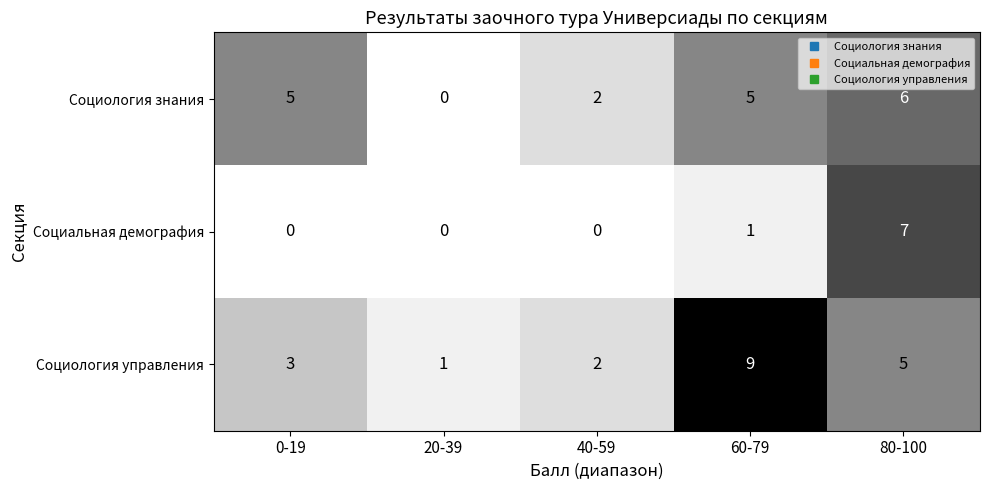

What is the difference between the Социология знания values at 40-59 and 60-79?

3